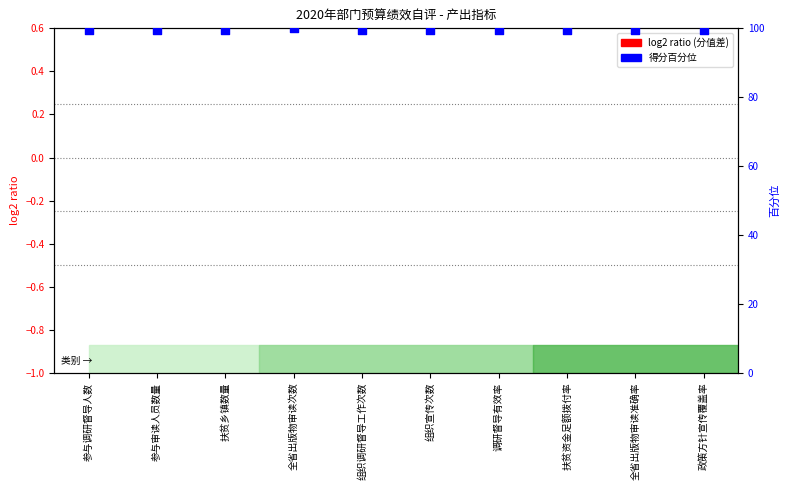

Which series has the widest spread of Y values?

得分百分位